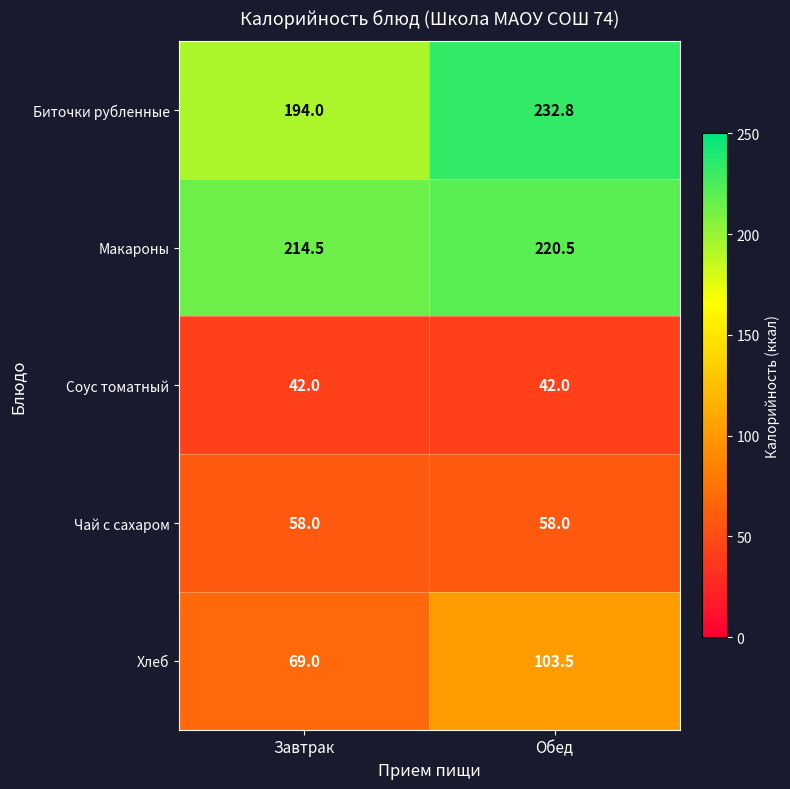

Which series has the largest range (max minus min)?

Биточки рубленные